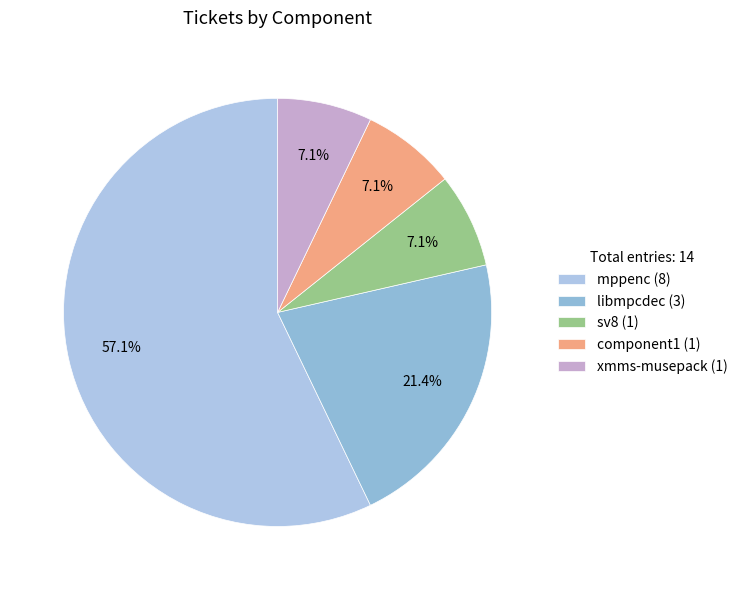

True or false: component1 accounts for 17% of the total.

False